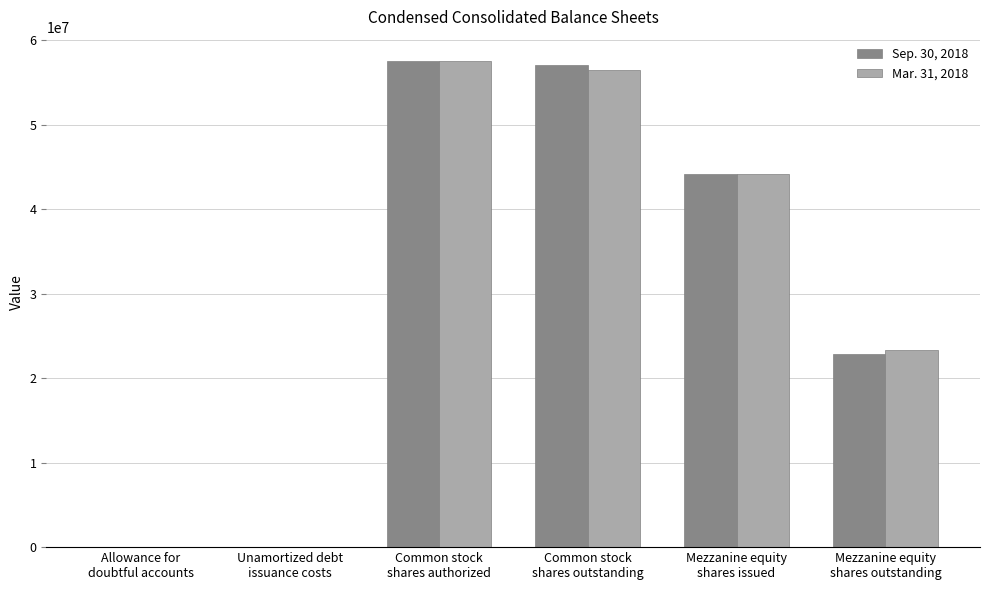

How many groups of bars are there?

6